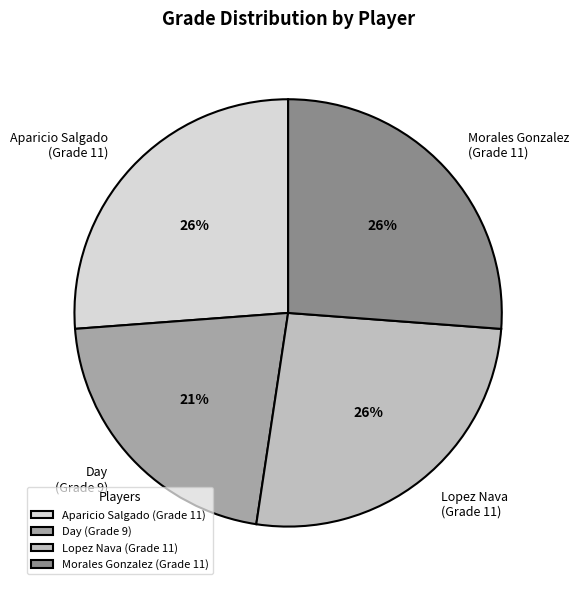

To the nearest percent, what portion does Day (Grade 9) represent?

21%